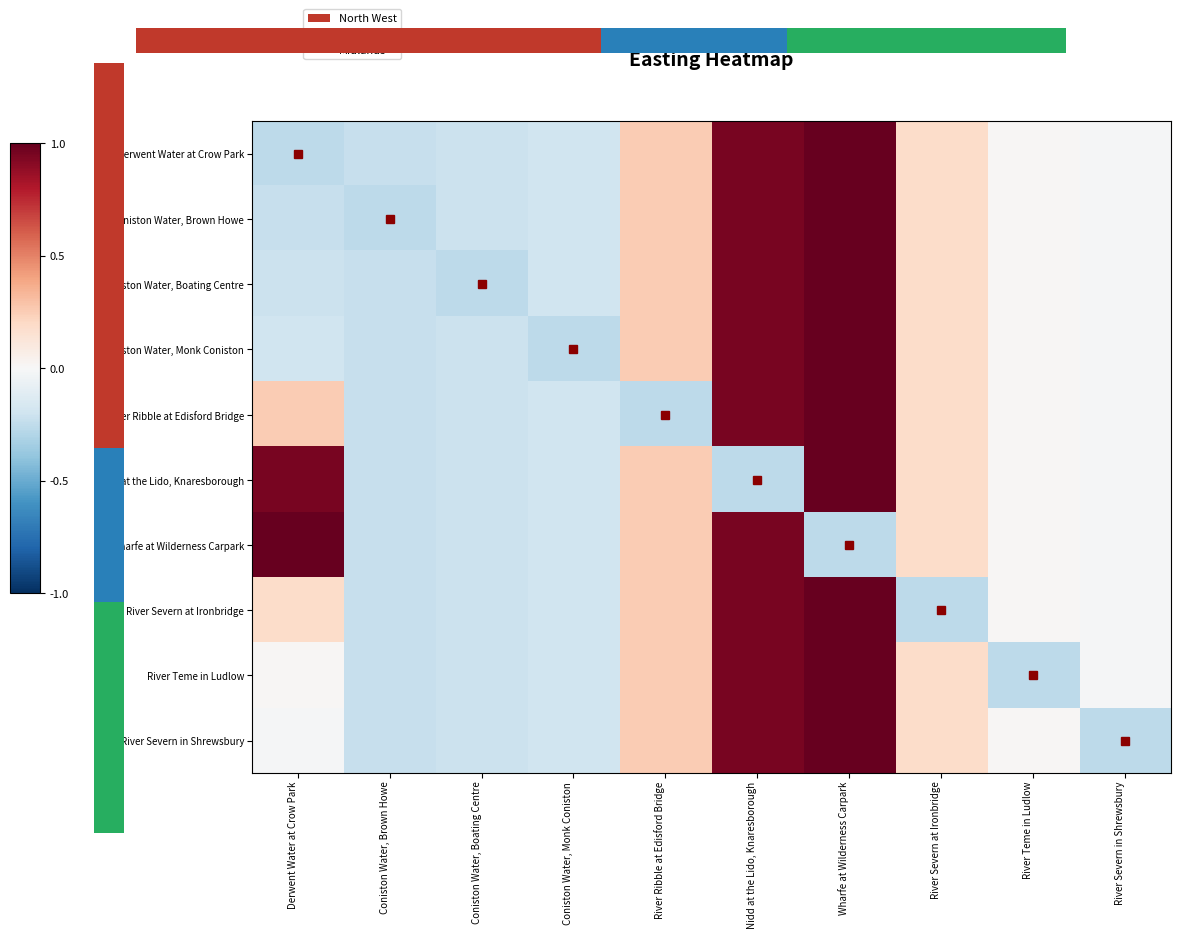

Count the number of data series in this chart.

10